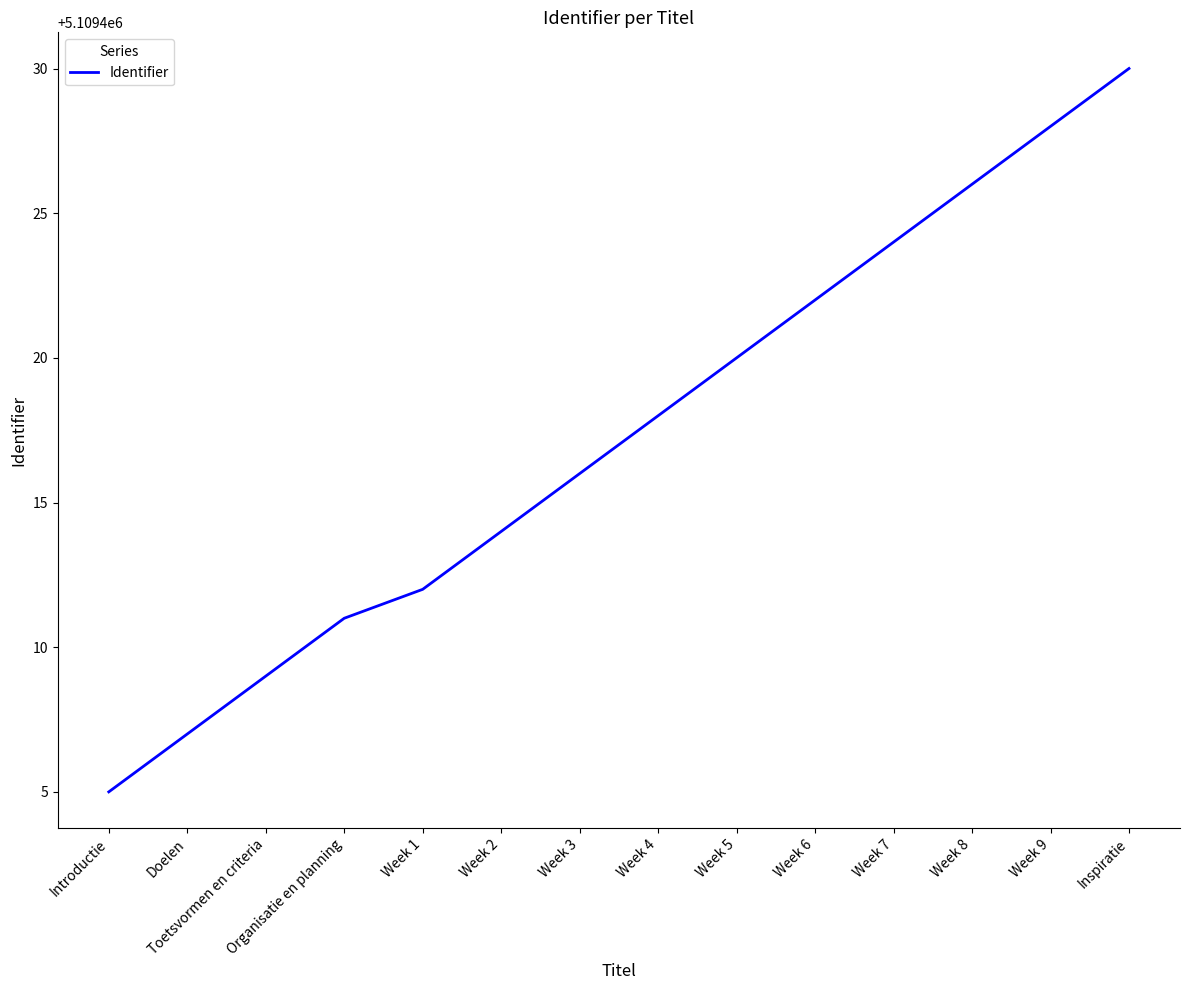

Between Doelen and Week 2, which is larger?

Week 2